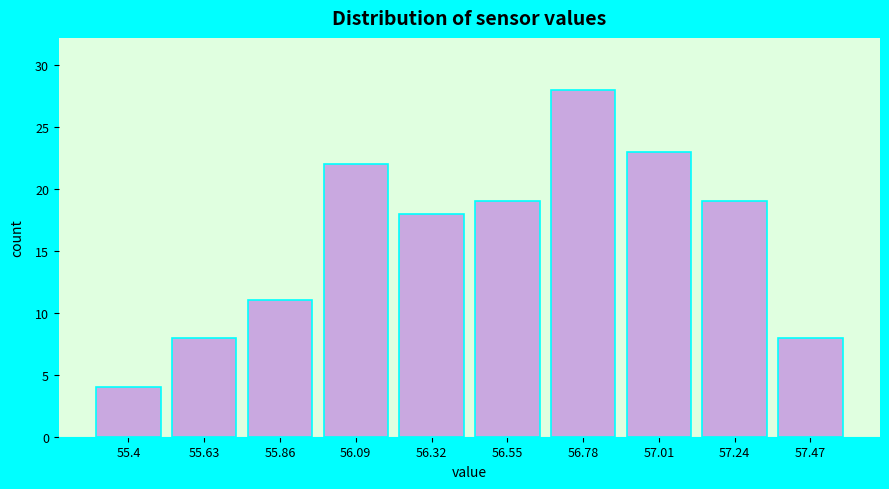

Reading right to left, what are all the values shown in this chart?

57.47=8	57.24=19	57.01=23	56.78=28	56.55=19	56.32=18	56.09=22	55.86=11	55.63=8	55.4=4